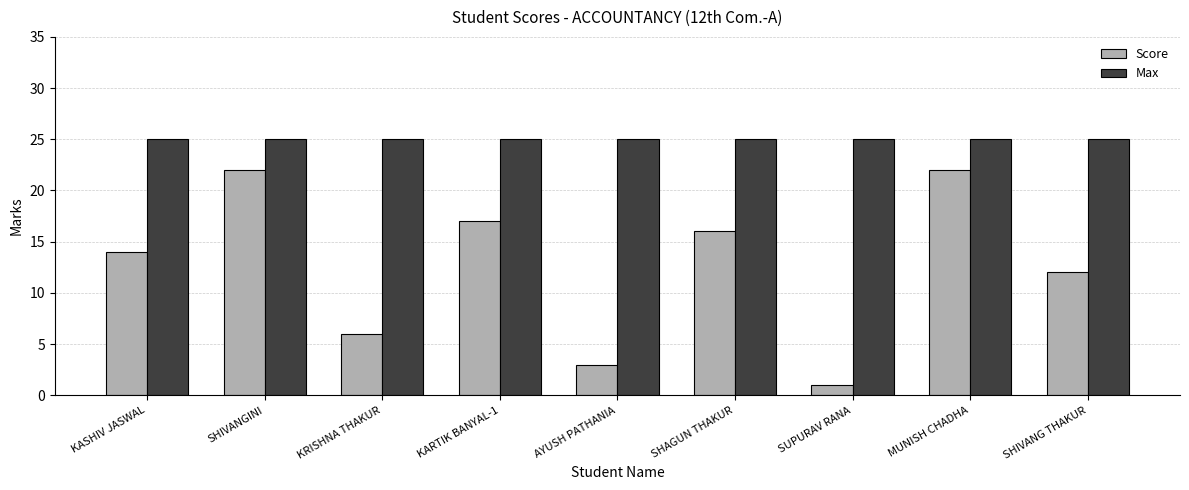

Reading left to right, what are all the values shown in this chart?

Score: KASHIV JASWAL=14	SHIVANGINI=22	KRISHNA THAKUR=6	KARTIK BANYAL-1=17	AYUSH PATHANIA=3	SHAGUN THAKUR=16	SUPURAV RANA=1	MUNISH CHADHA=22	SHIVANG THAKUR=12
Max: KASHIV JASWAL=25	SHIVANGINI=25	KRISHNA THAKUR=25	KARTIK BANYAL-1=25	AYUSH PATHANIA=25	SHAGUN THAKUR=25	SUPURAV RANA=25	MUNISH CHADHA=25	SHIVANG THAKUR=25